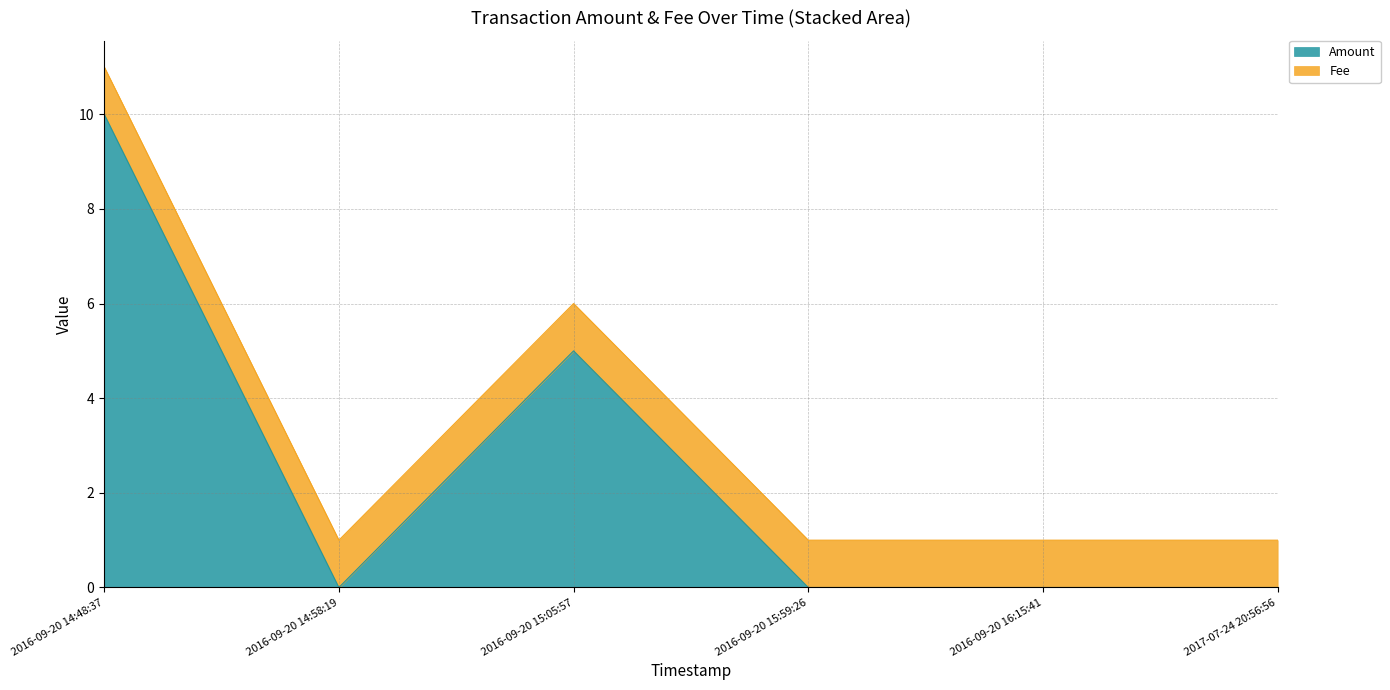

Does the chart have visible grid lines?

Yes